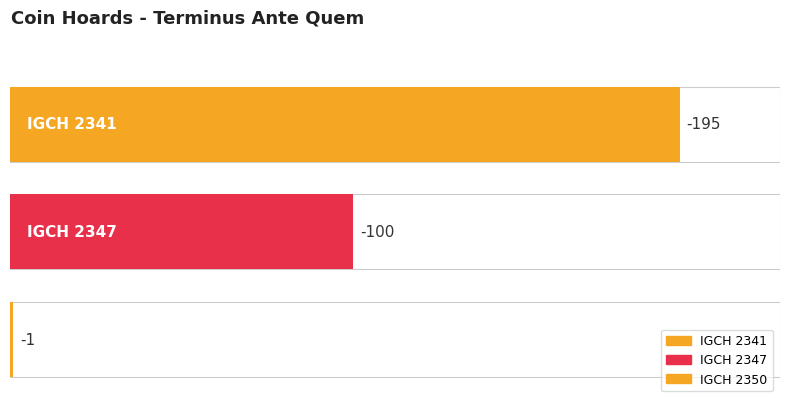

What is the sum of the values at IGCH 2347 and IGCH 2350?

-101